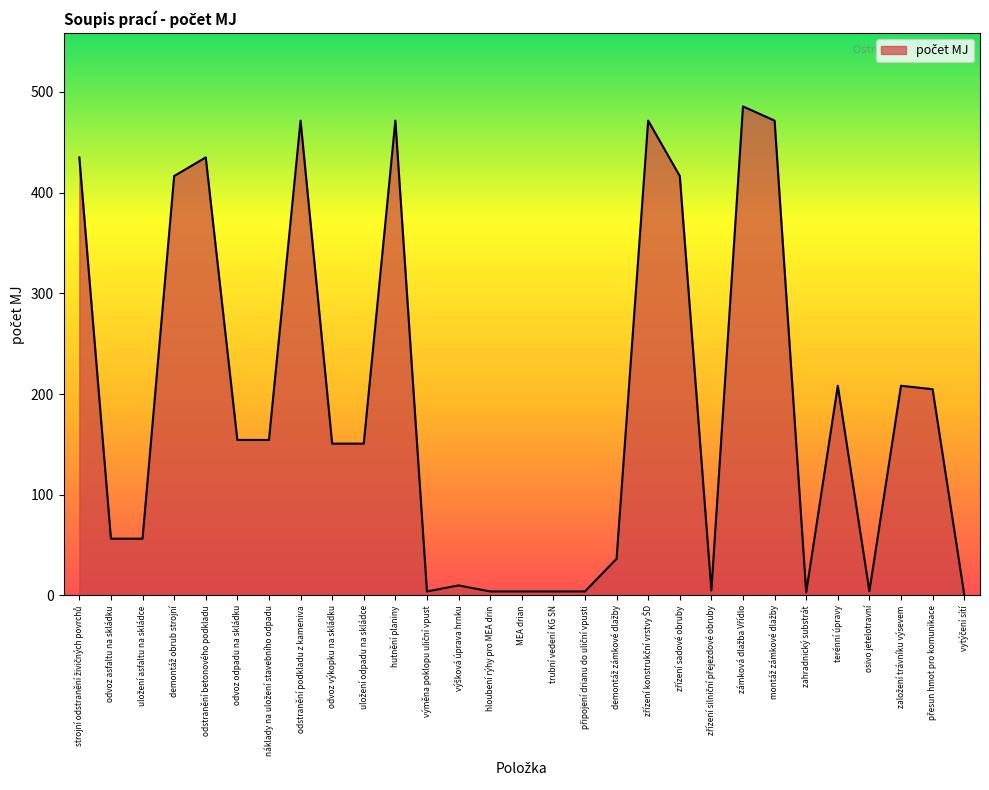

Where is the first local maximum?

odstranění betonového podkladu